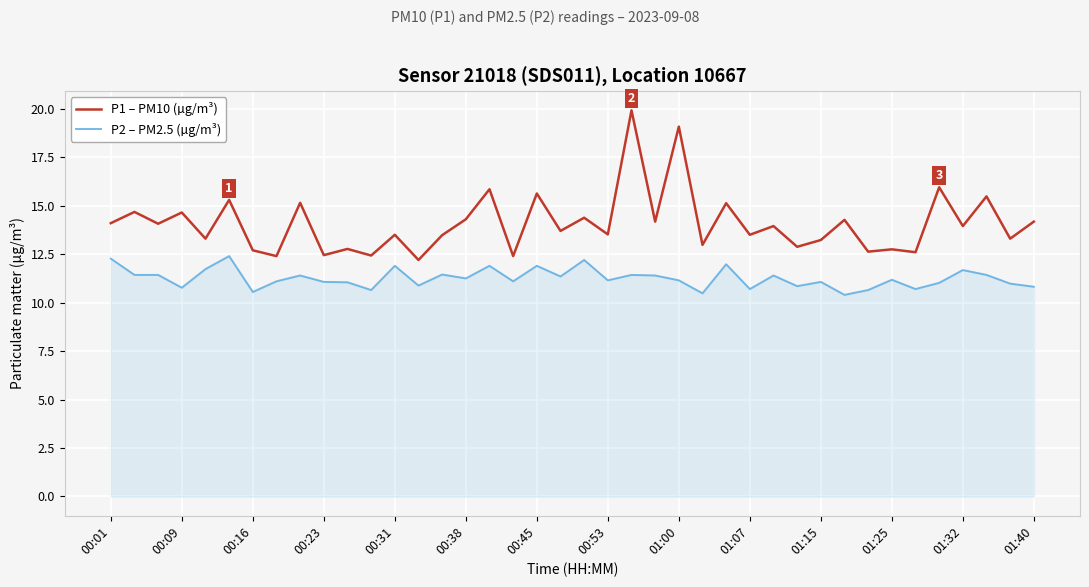

Rank the series by their maximum value, from lowest to highest.

P2 – PM2.5 (µg/m³), P1 – PM10 (µg/m³)